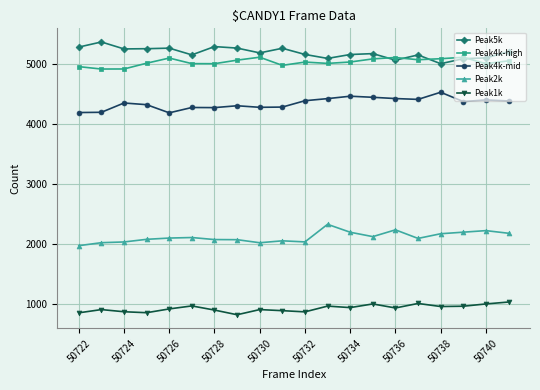

Rank the series by their maximum value, from highest to lowest.

Peak5k, Peak4k-high, Peak4k-mid, Peak2k, Peak1k